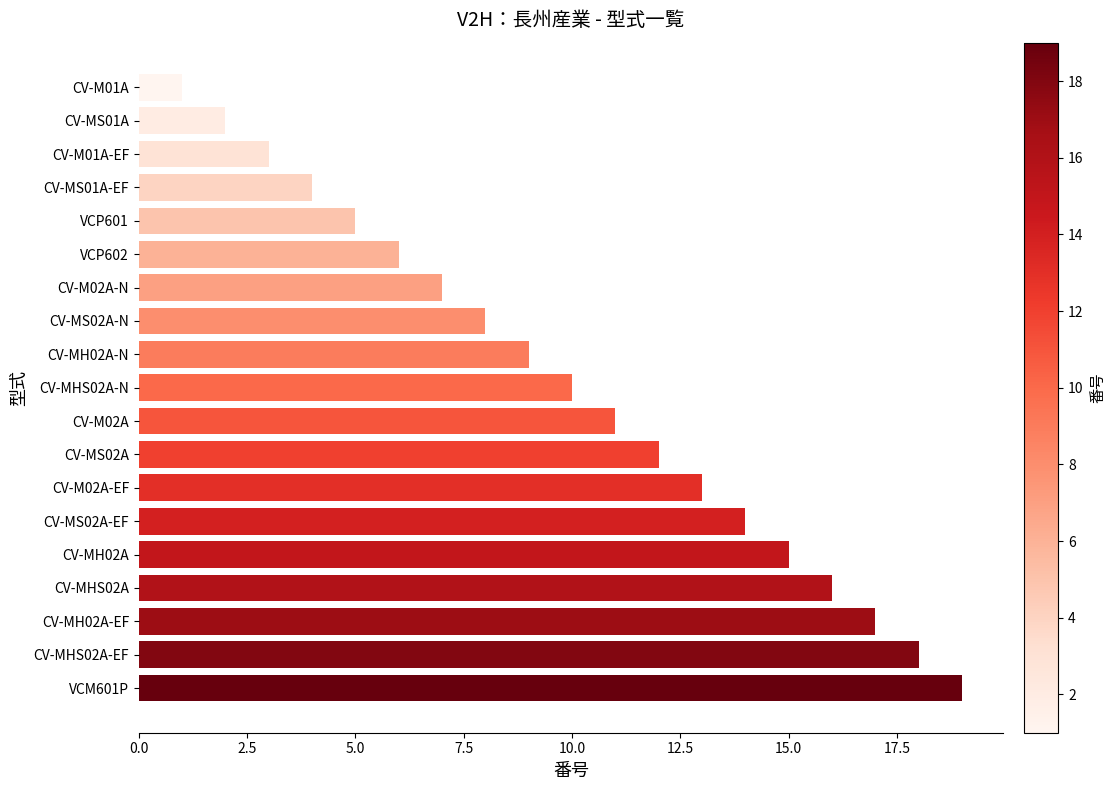

List the labels in order of value, smallest first.

CV-M01A, CV-MS01A, CV-M01A-EF, CV-MS01A-EF, VCP601, VCP602, CV-M02A-N, CV-MS02A-N, CV-MH02A-N, CV-MHS02A-N, CV-M02A, CV-MS02A, CV-M02A-EF, CV-MS02A-EF, CV-MH02A, CV-MHS02A, CV-MH02A-EF, CV-MHS02A-EF, VCM601P